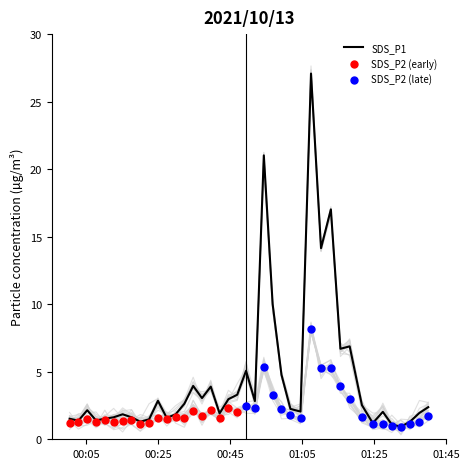

Which series has the largest Y range (max minus min)?

SDS_P1